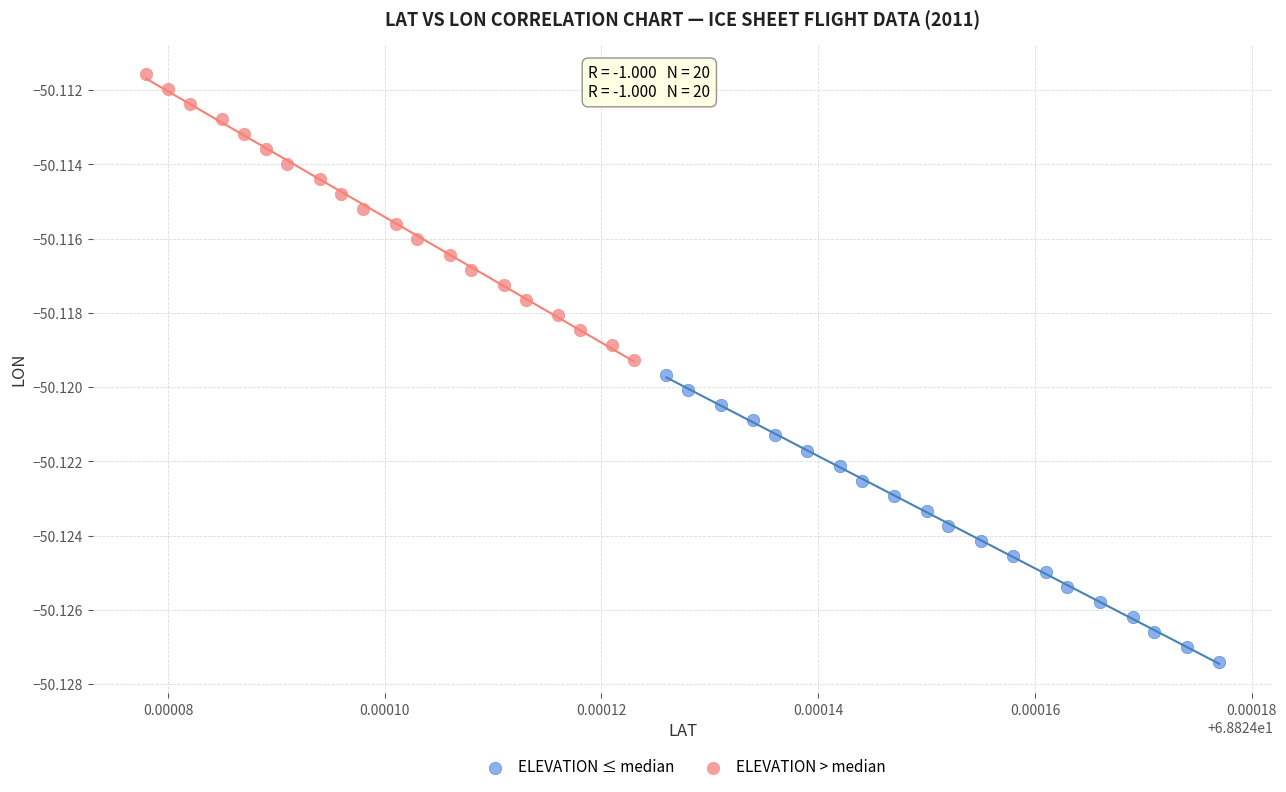

Which series has the largest Y range (max minus min)?

ELEVATION ≤ median